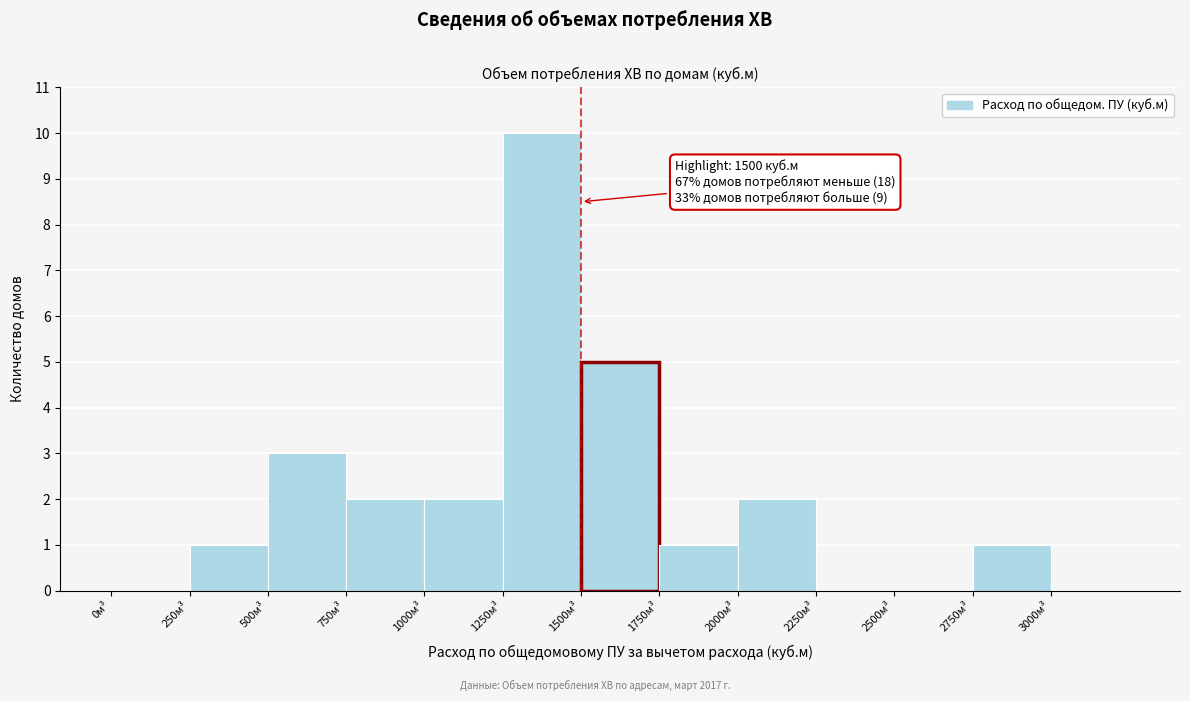

Over which range of the x-axis is the bar tallest?

1250 to 1500